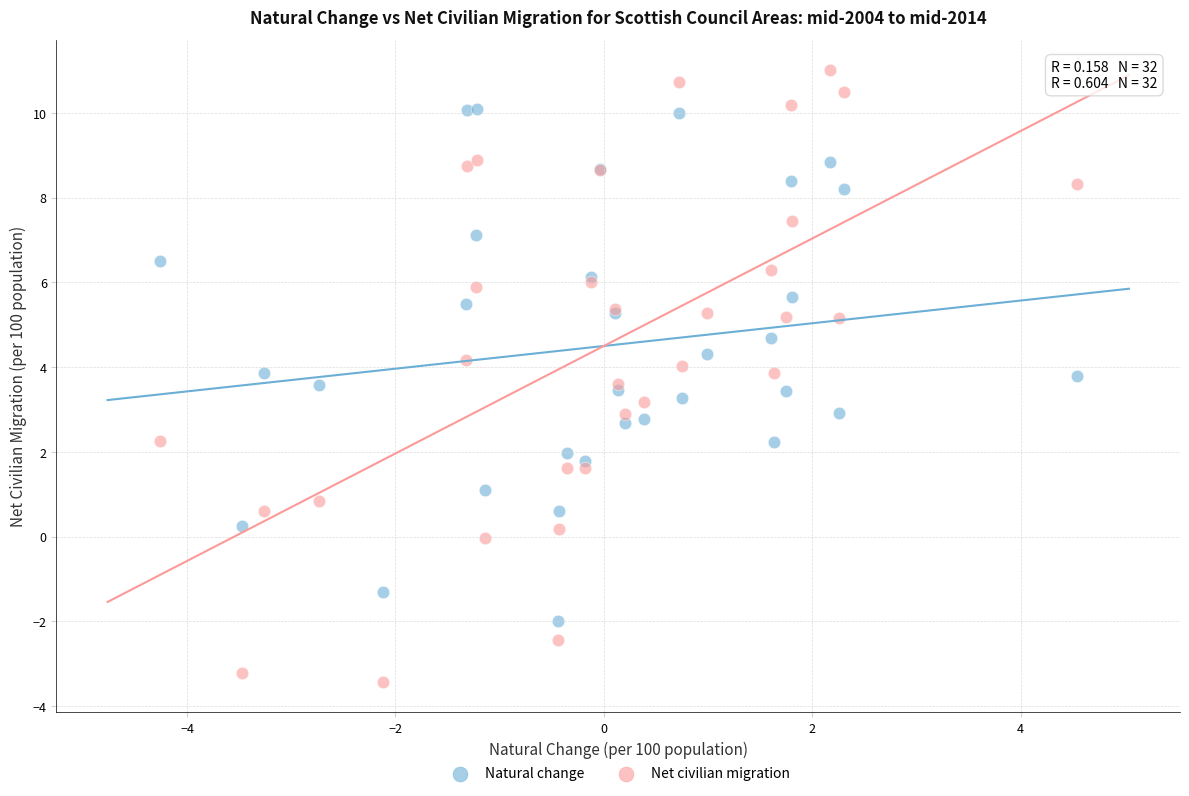

Which series reaches the maximum Y coordinate?

Net civilian migration